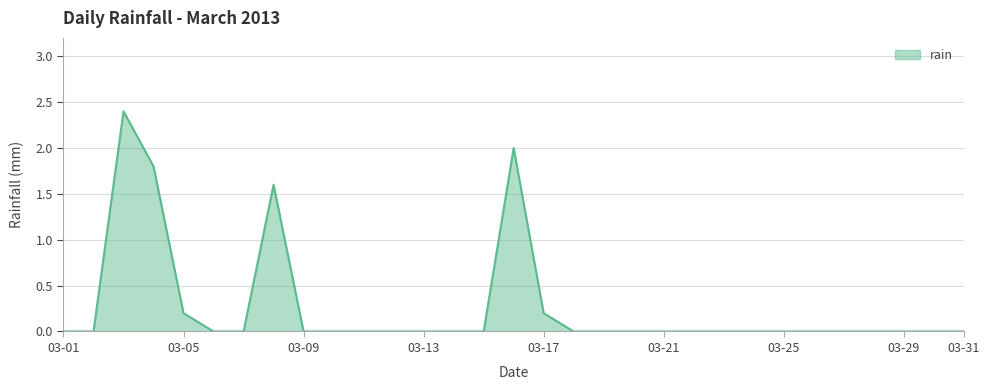

True or false: there are more than 0 points higher than both neighbors.

True